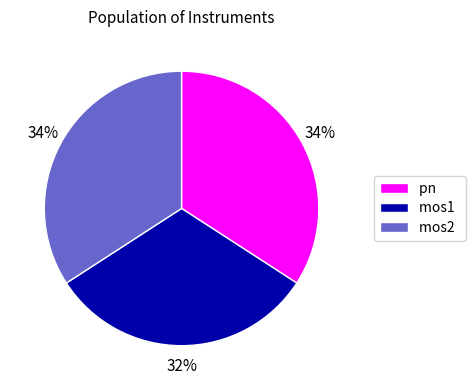

To the nearest percent, what portion does pn represent?

34%